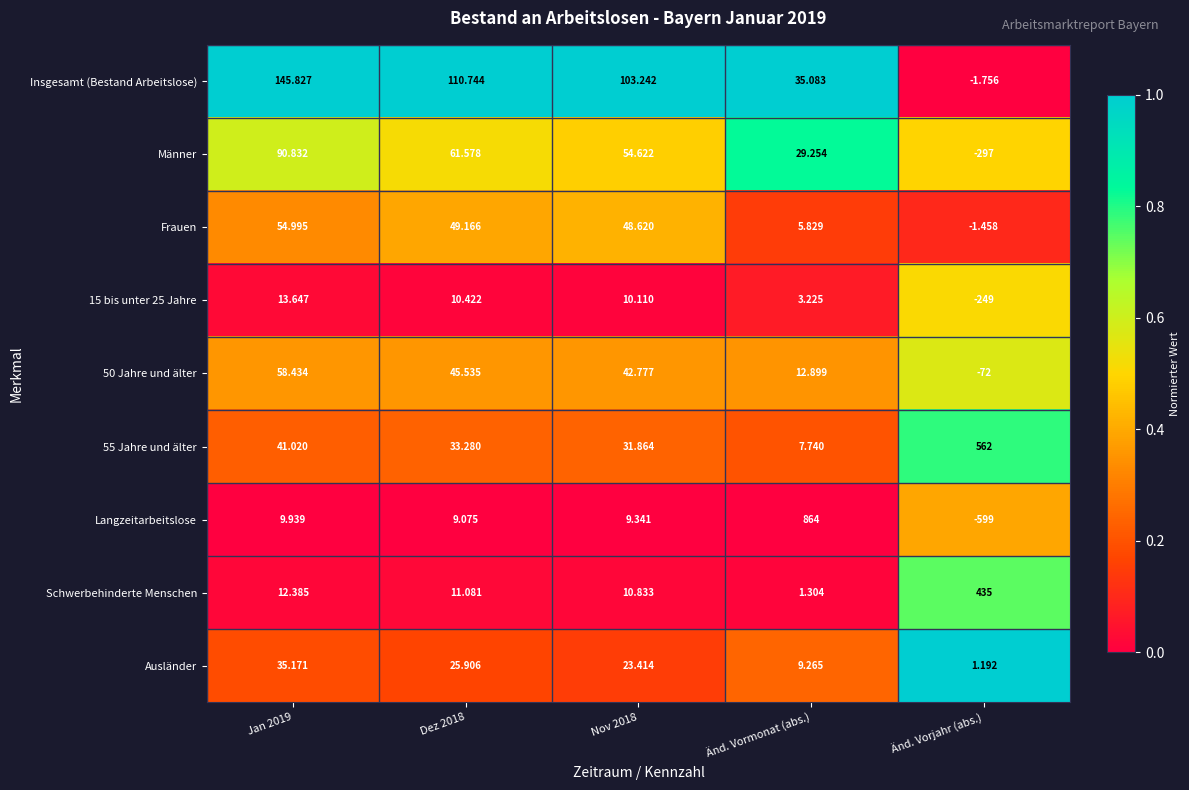

At which category is the sum across all series the highest?

Änd. Vormonat (abs.)